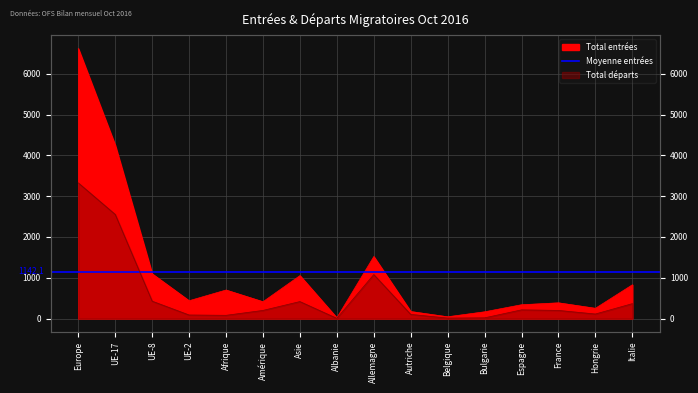

Where is the first local minimum for Total entrées?

UE-2